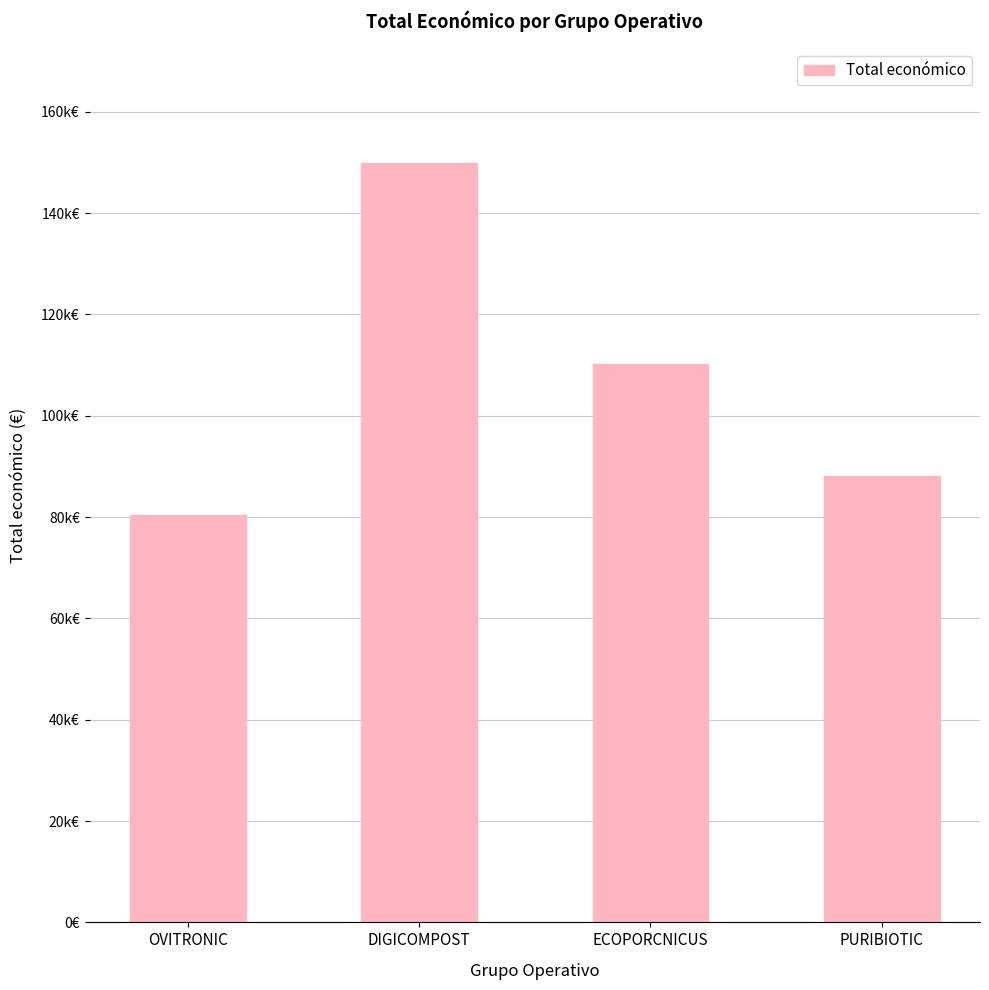

Which has a higher value, PURIBIOTIC or DIGICOMPOST?

DIGICOMPOST